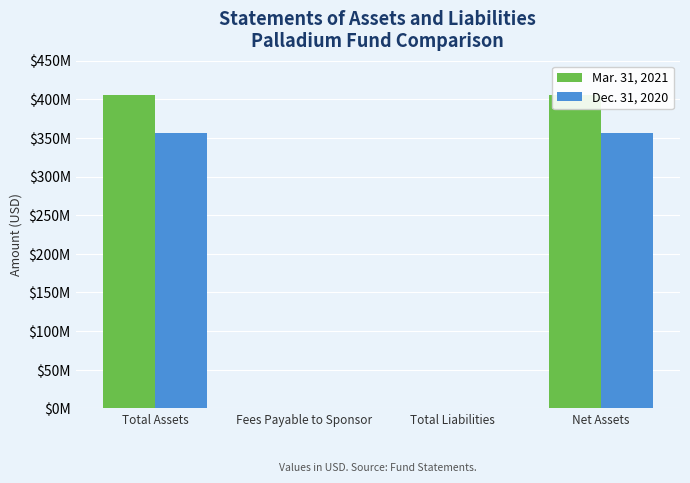

Which series changed the most between Total Assets and Total Liabilities?

Mar. 31, 2021